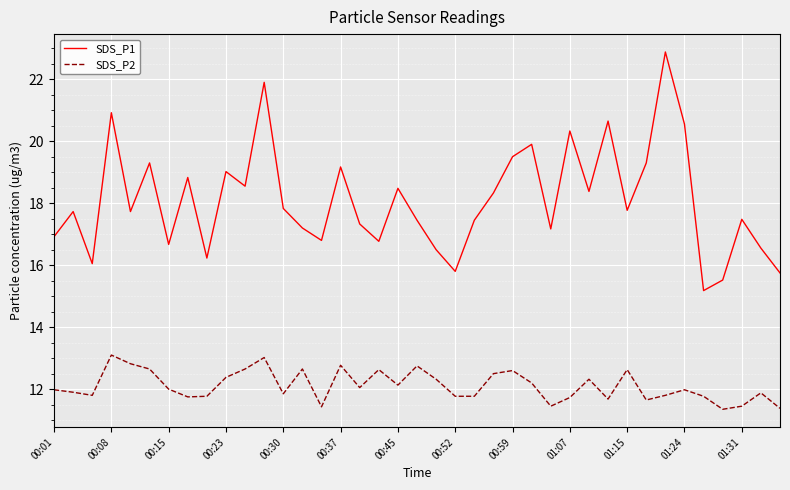

Which series has the largest range (max minus min)?

SDS_P1